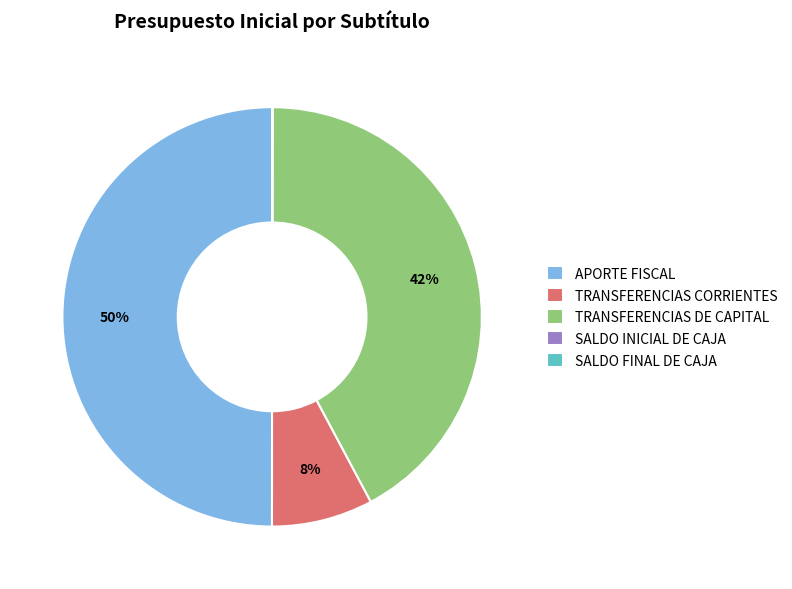

To the nearest percent, what is the average slice percentage?

20%